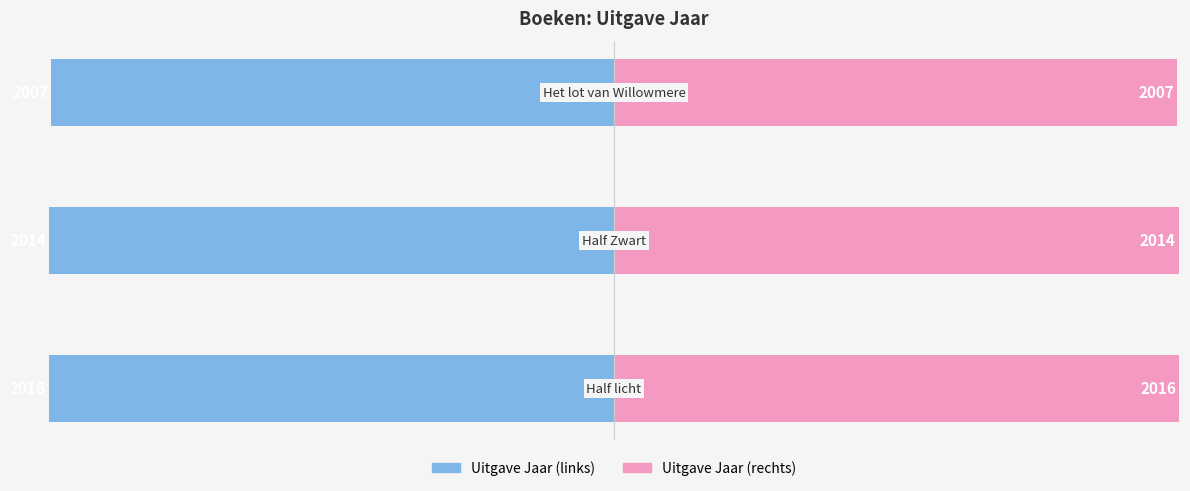

How many Uitgave Jaar (rechts) values are between 2007 and 2016?

3